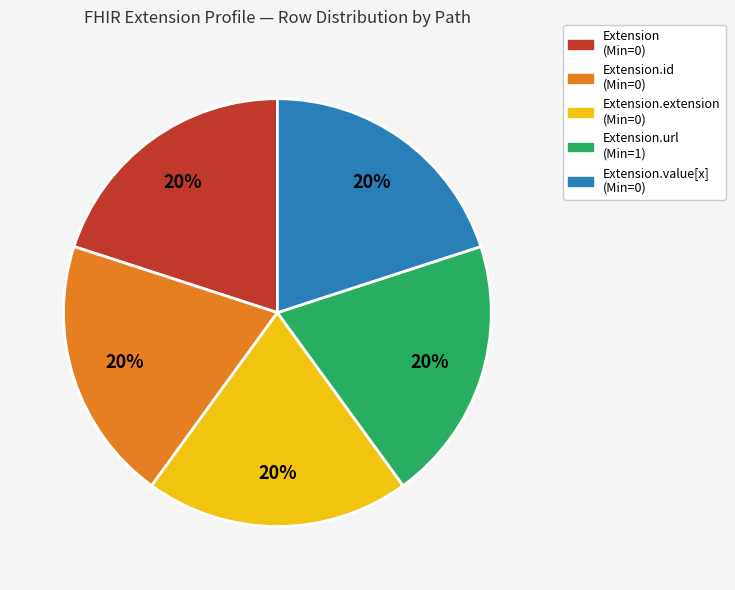

How many slices are in this pie chart?

5